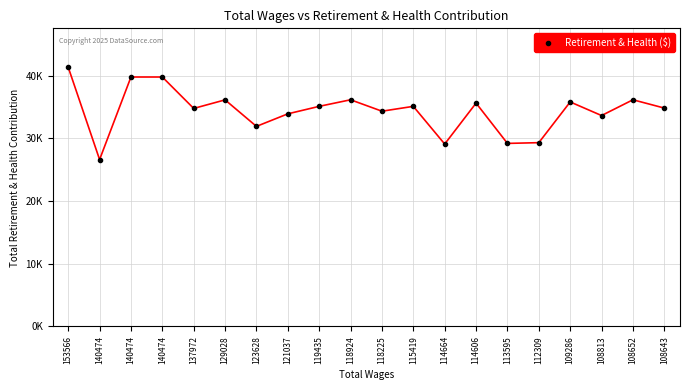

Does the chart have visible grid lines?

Yes